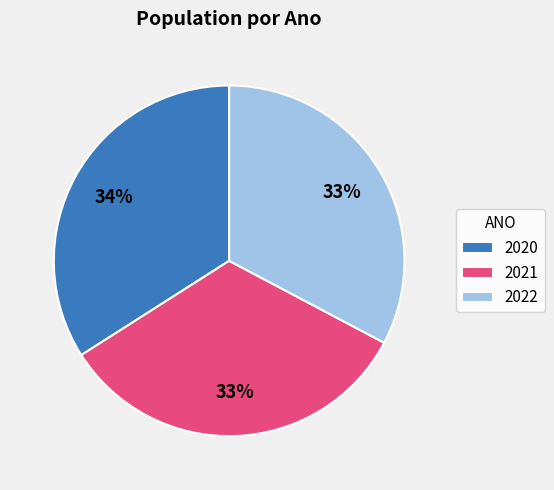

Combined, do 2020 and 2021 account for over 50%?

Yes